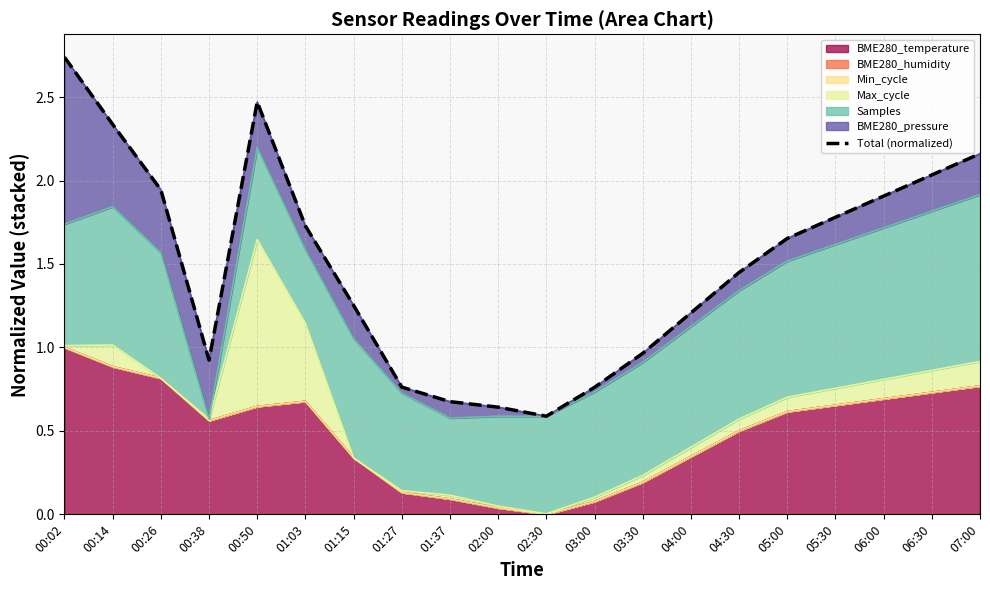

Rank the categories by value from highest to lowest.

00:02, 00:50, 00:14, 07:00, 06:30, 00:26, 06:00, 05:30, 01:03, 05:00, 04:30, 01:15, 04:00, 03:30, 00:38, 01:27, 03:00, 01:37, 02:00, 02:30